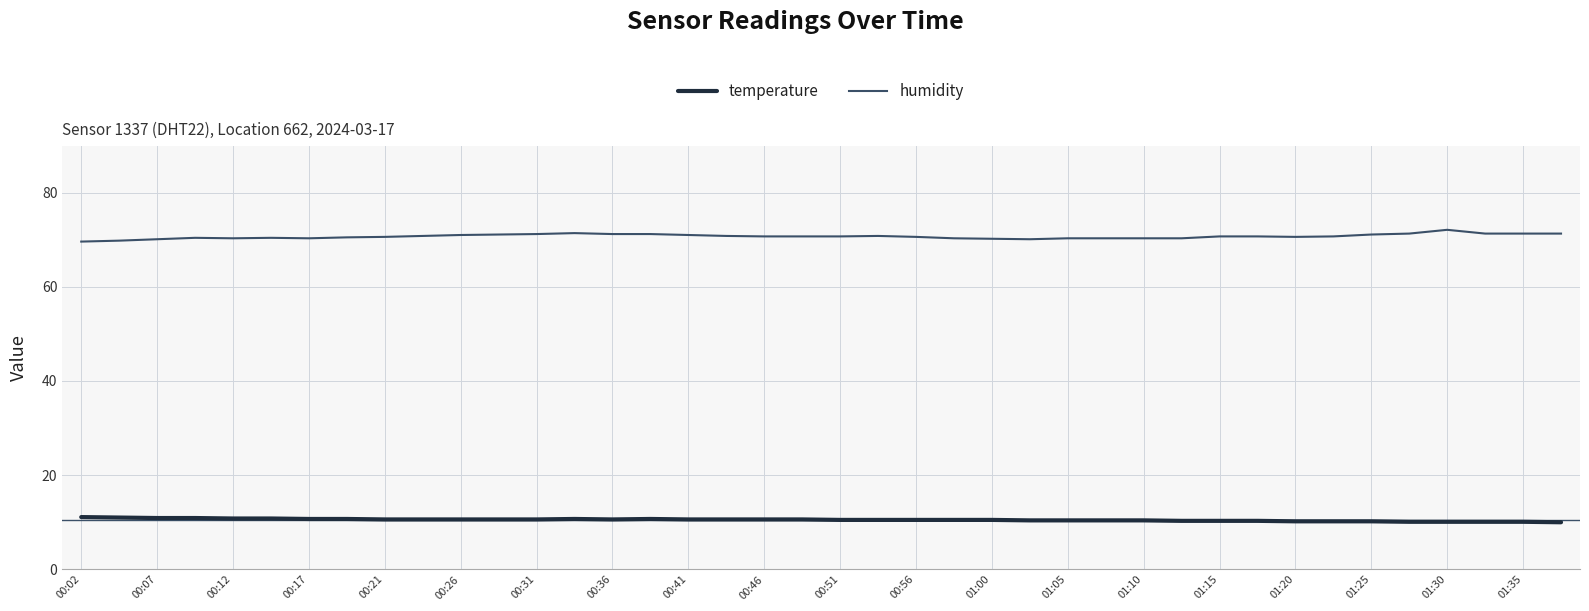

What is the greatest value displayed?

72.1